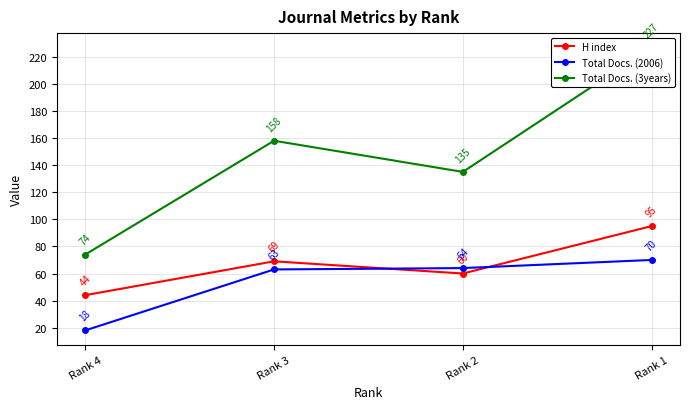

At which label is Total Docs. (3years) closest to 150?

Rank 3